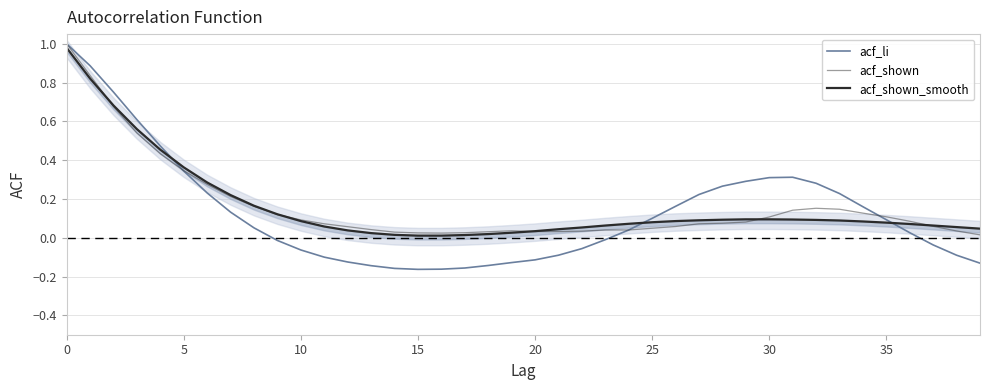

What is the sum of the acf_li values at 36 and 21?

-0.1